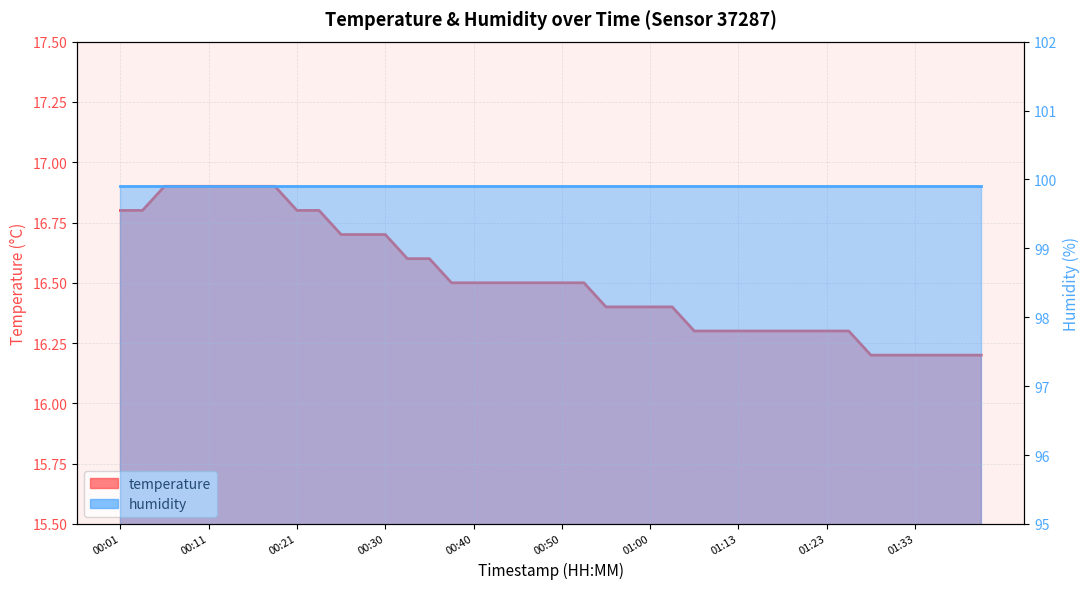

True or false: the data shows 16.5 at 00:40.

True